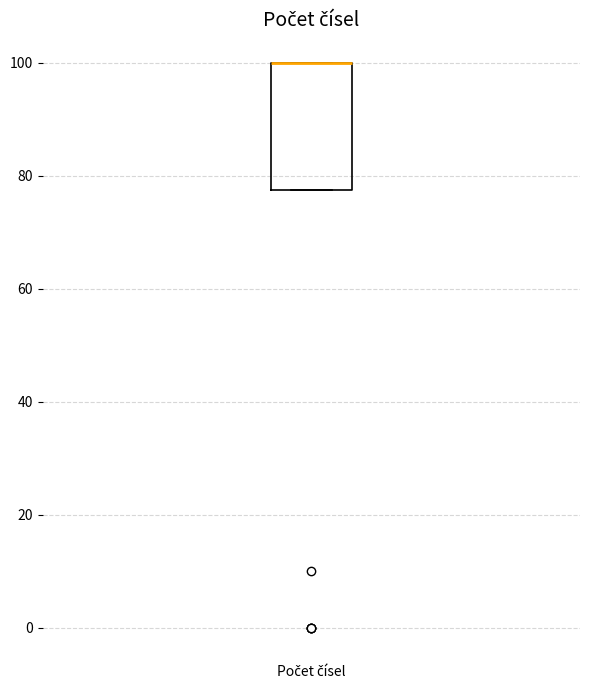

Transcribe this box plot: give where the median line is, the range the box spans, and where the two whiskers end, as read against the y-axis. The values are not printed on the chart, so give them approximately, as read against the axis.

median 100 (drawn on the box's upper edge), box 78 to 100, whiskers 78 to 100